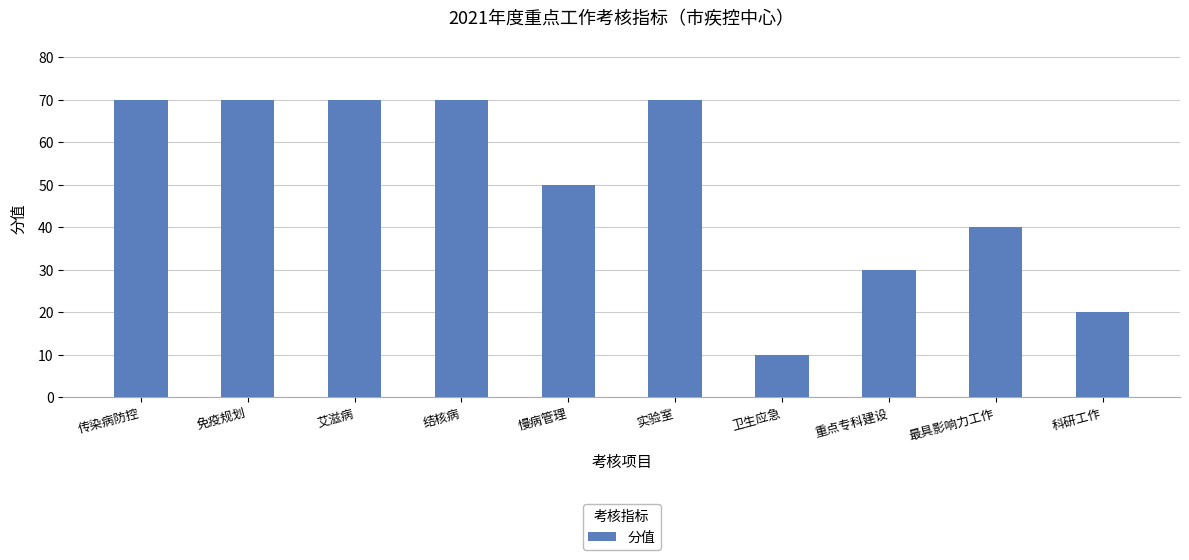

Reading left to right, extract all data points from this chart.

传染病防控=70	免疫规划=70	艾滋病=70	结核病=70	慢病管理=50	实验室=70	卫生应急=10	重点专科建设=30	最具影响力工作=40	科研工作=20